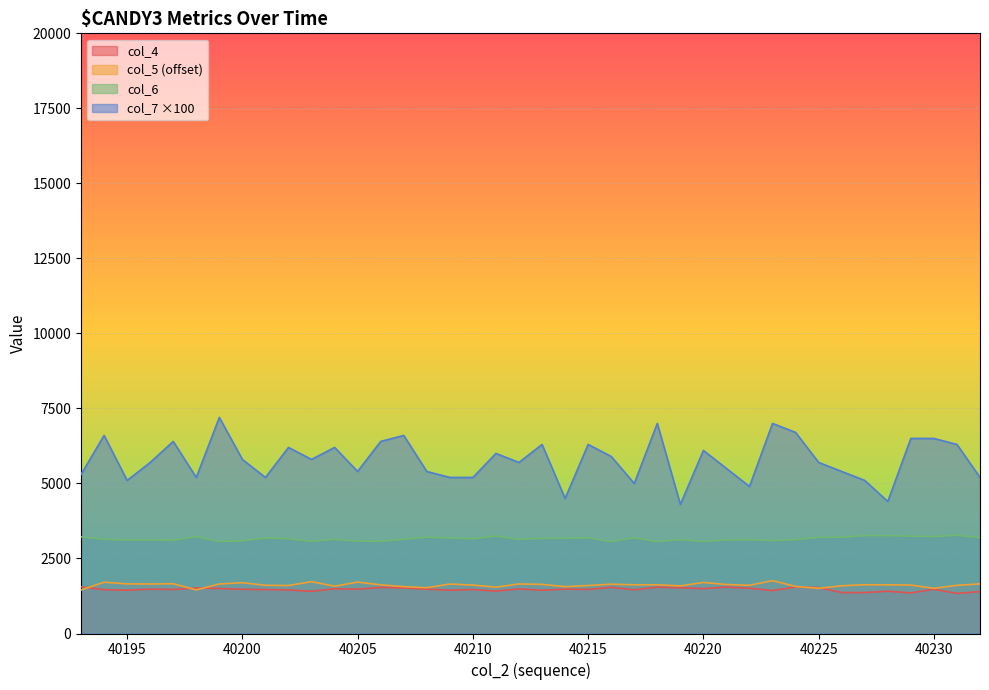

What is the minimum value shown in the chart?

1334